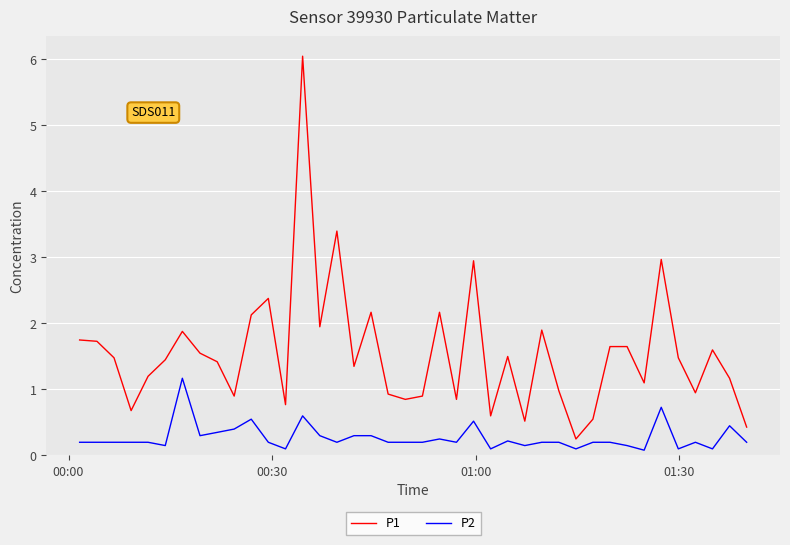

What is the maximum value for P2?

1.2